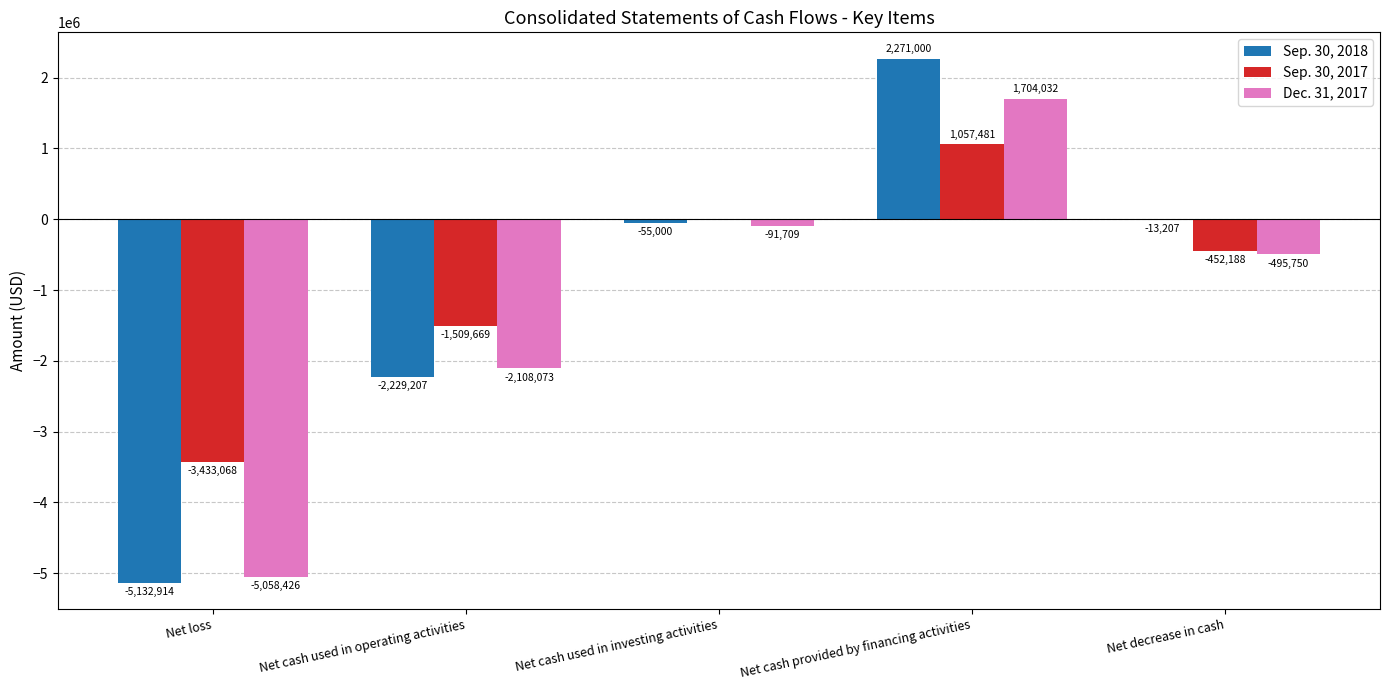

Which series changed the most between Net cash used in operating activities and Net cash used in investing activities?

Sep. 30, 2018